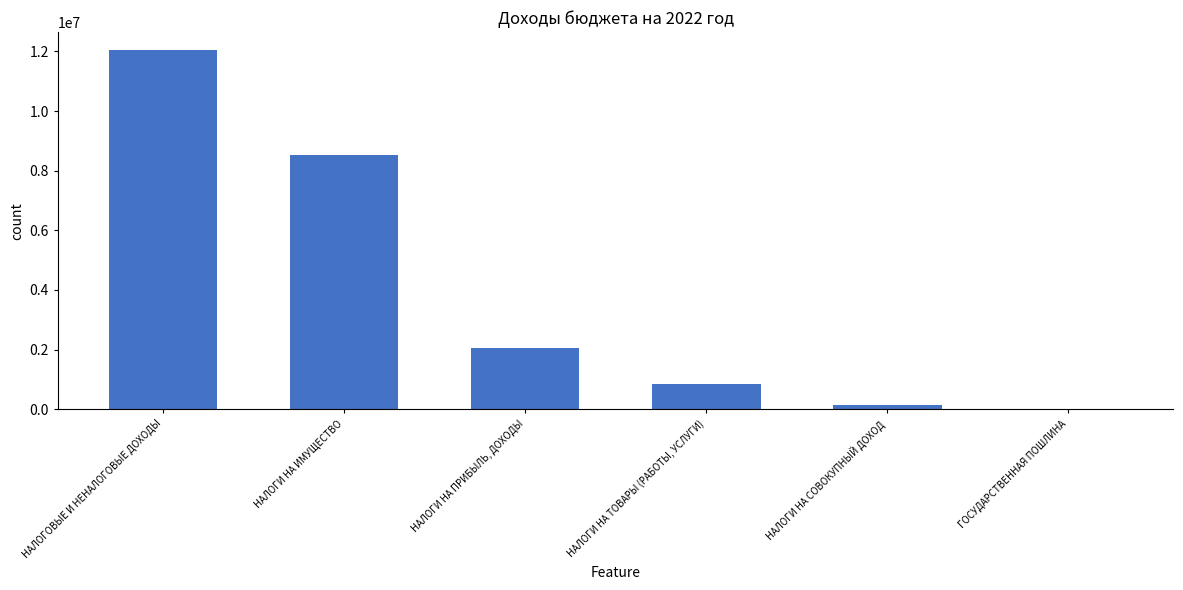

True or false: the data shows 380236.2 at НАЛОГИ НА ТОВАРЫ (РАБОТЫ, УСЛУГИ).

False